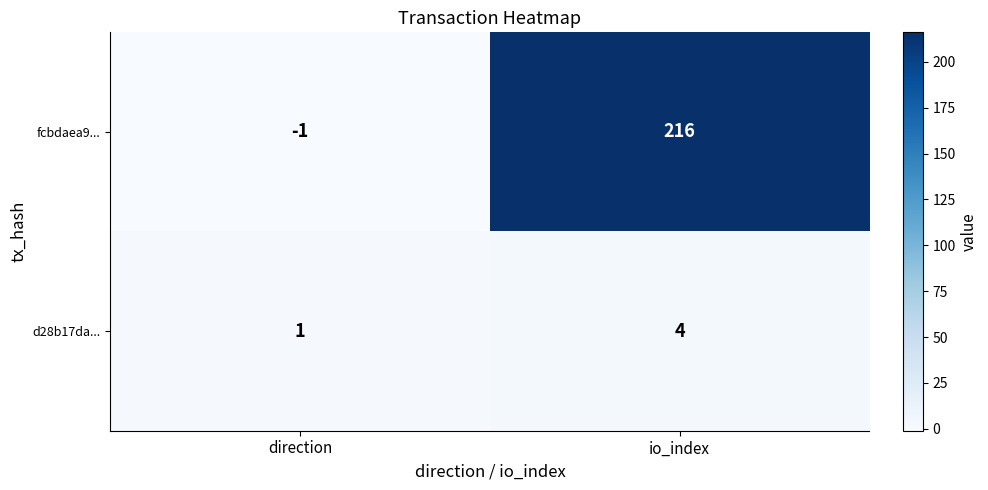

The d28b17da... series shows 5 at io_index. True or false?

False